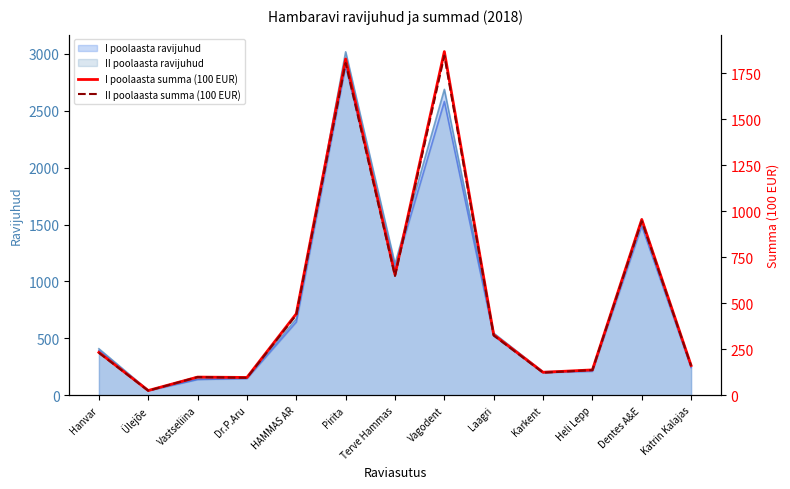

What is the value of the II poolaasta summa (100 EUR) point at the 9th from the left?

325